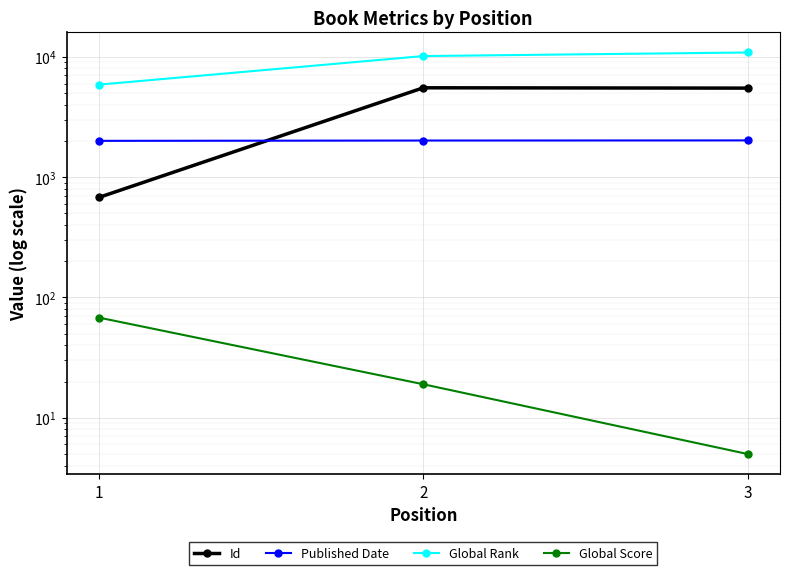

At which label does Id reach its minimum?

1